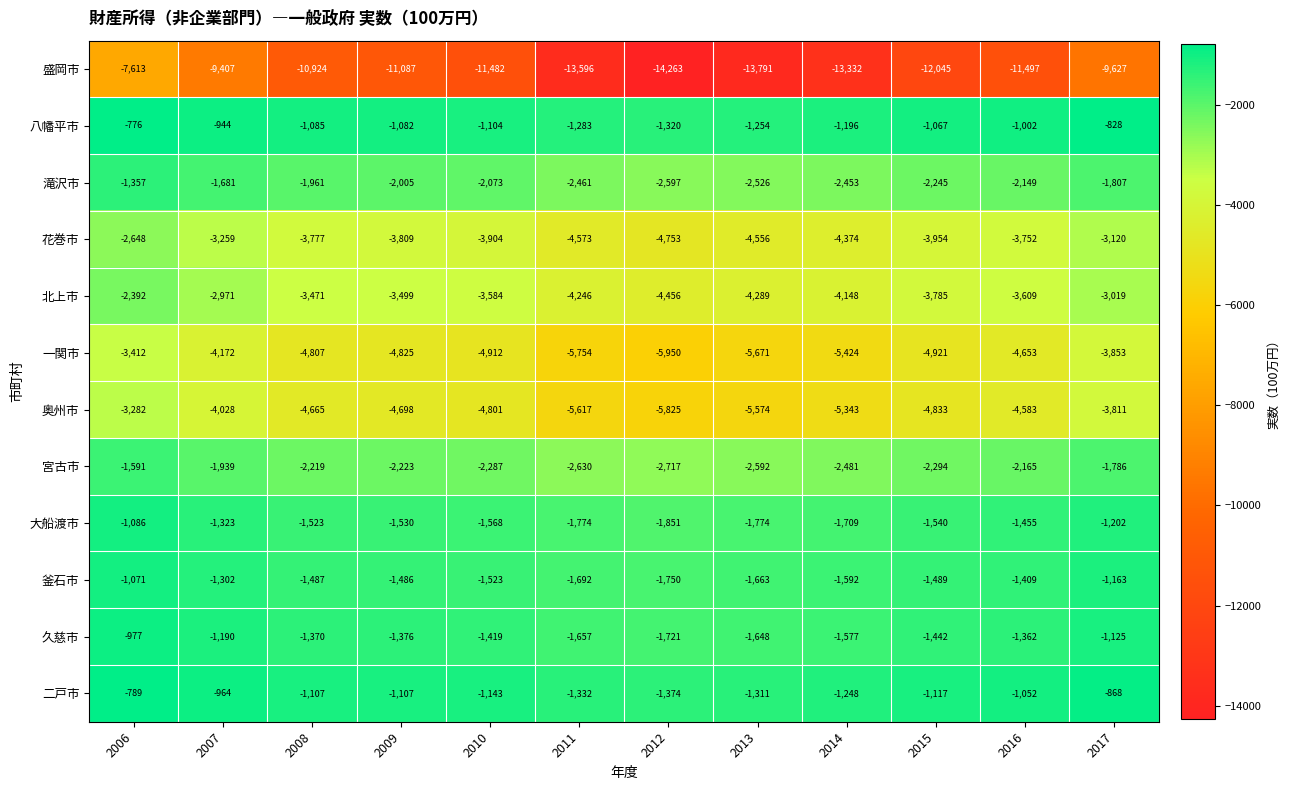

What is the sum of all 北上市 values?

-43469